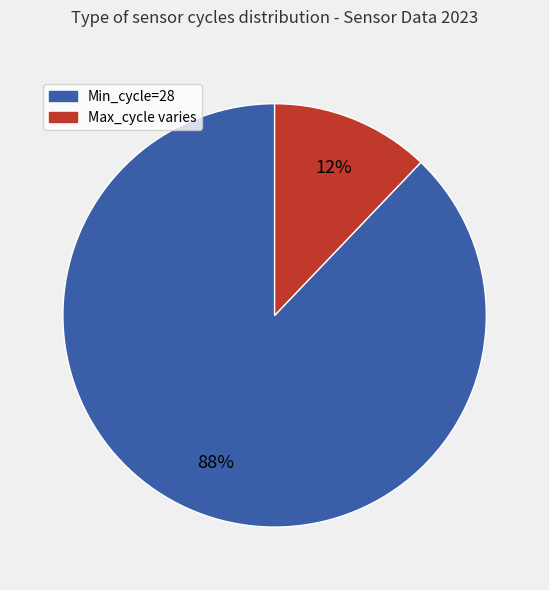

To the nearest percent, what is the average slice percentage?

50%